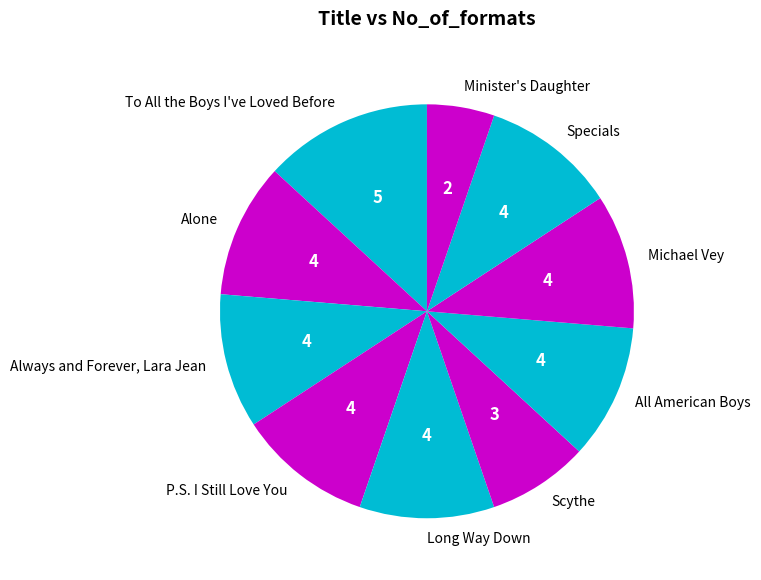

Which category has the smallest portion of the pie?

Minister's Daughter